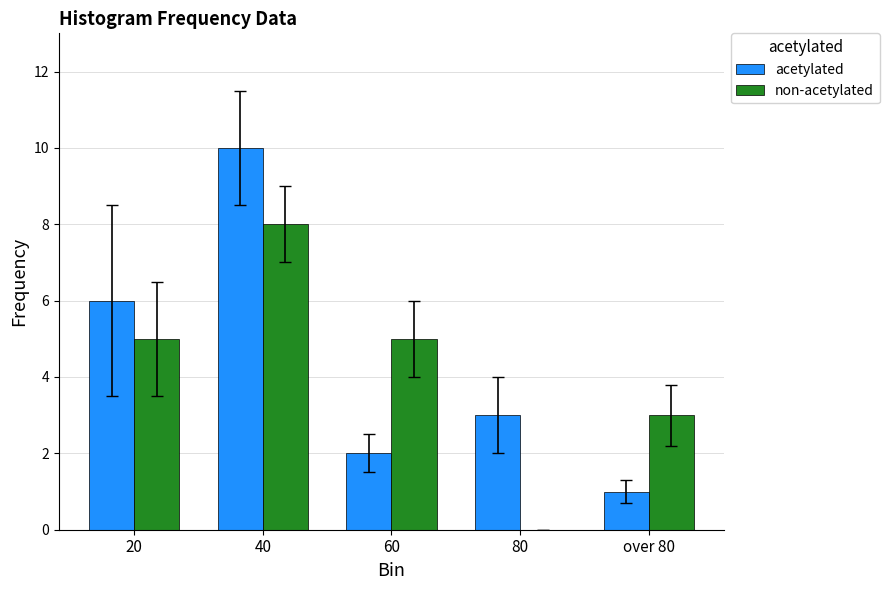

At which category is the sum across all series the highest?

40